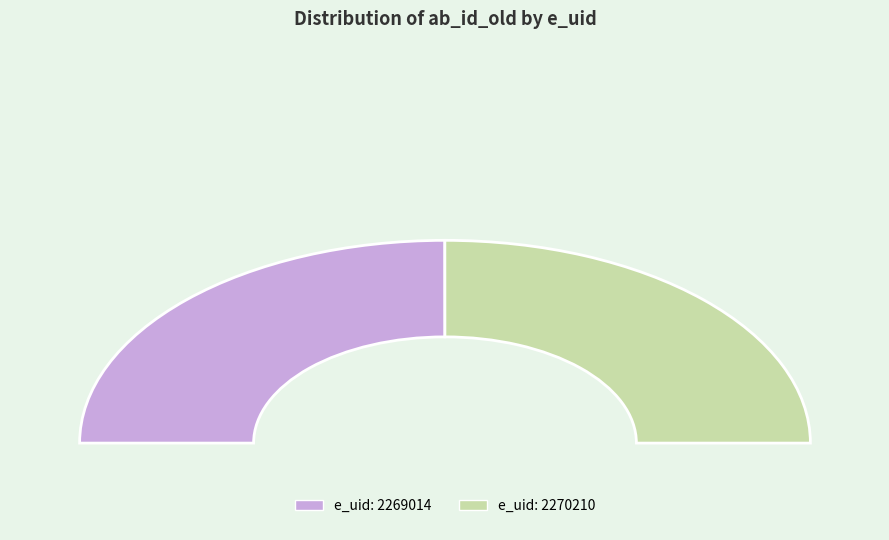

Rank the categories by value from lowest to highest.

2269014, 2270210